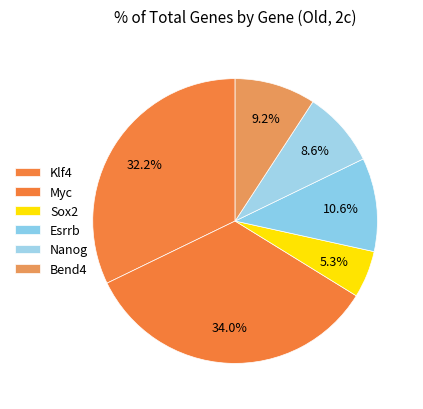

Count the number of slices in the pie.

6